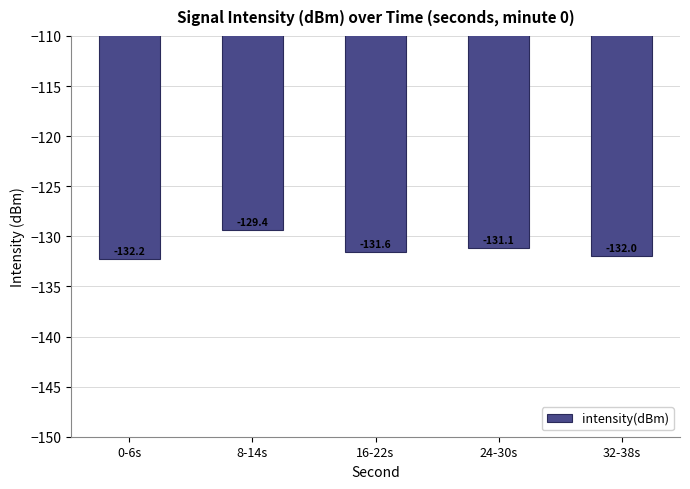

Read the value at 24-30s.

-131.1